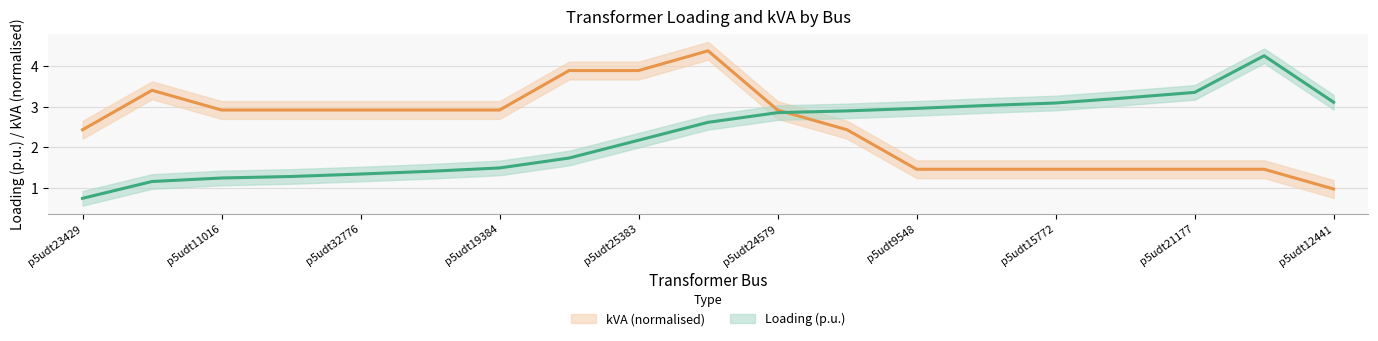

What is the average value of the Loading (p.u.) series?

2.3